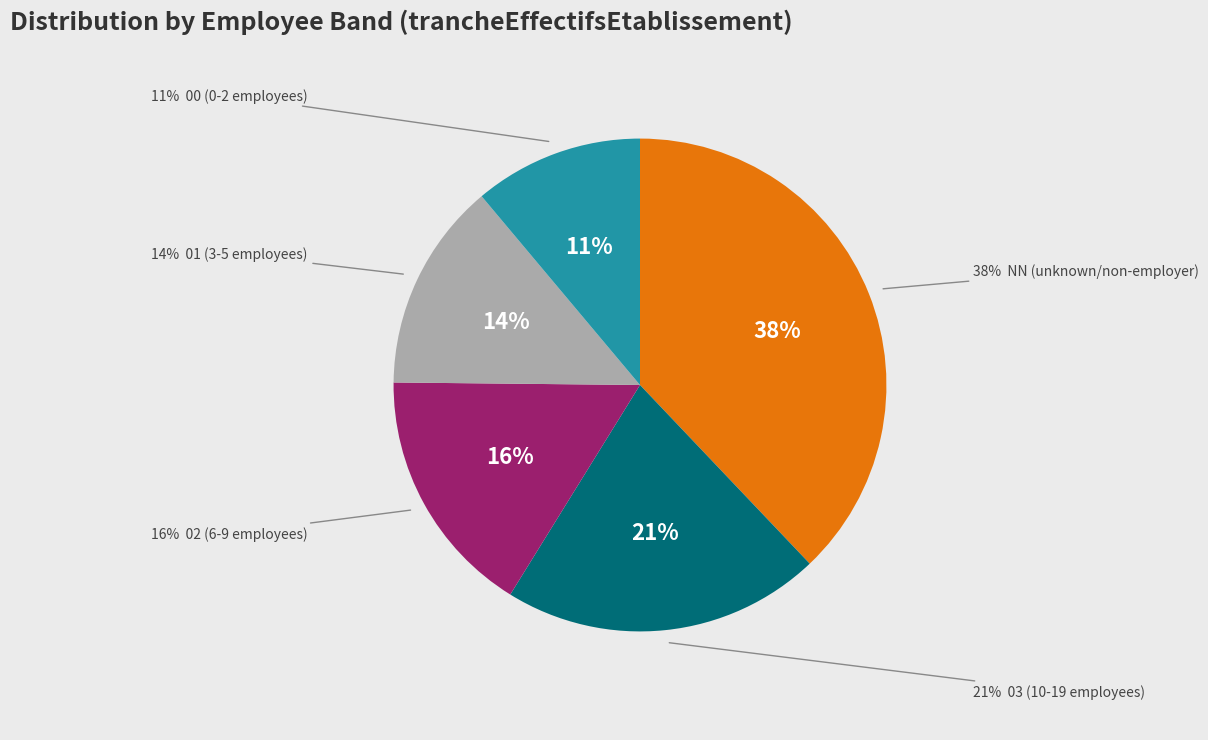

To the nearest percent, what is the average slice percentage?

20%